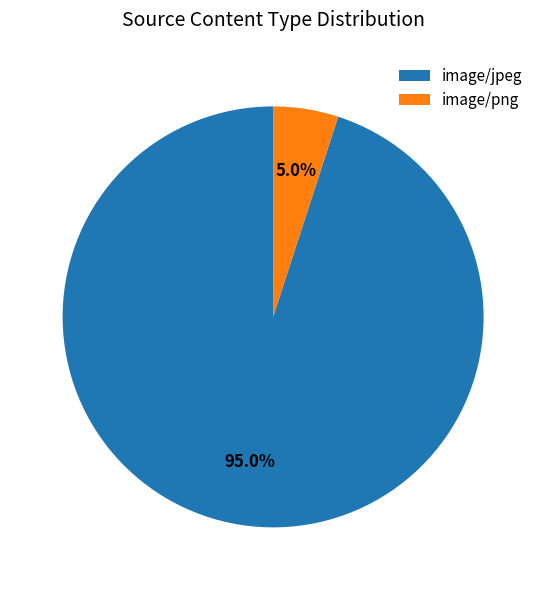

To the nearest percent, what is the difference between the largest and smallest slice percentages?

90%